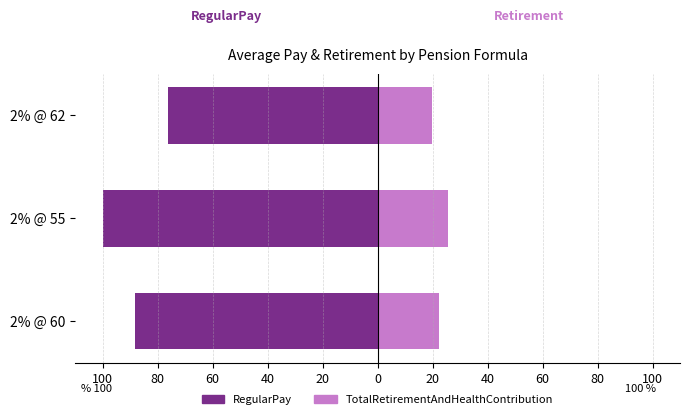

Count the number of data series in this chart.

2